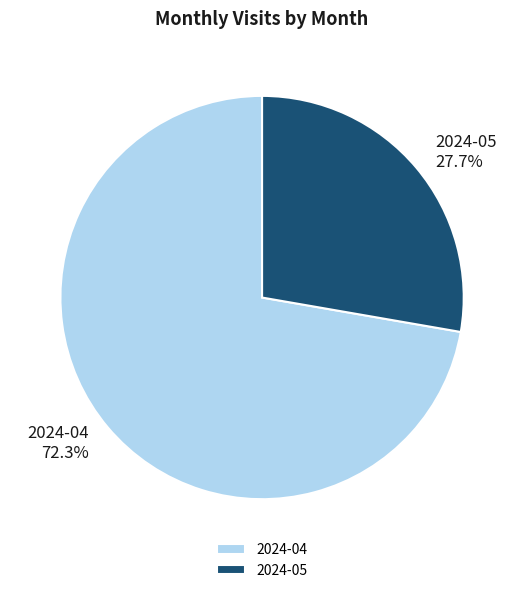

Is it true that 2024-05 is 19% of the pie?

False